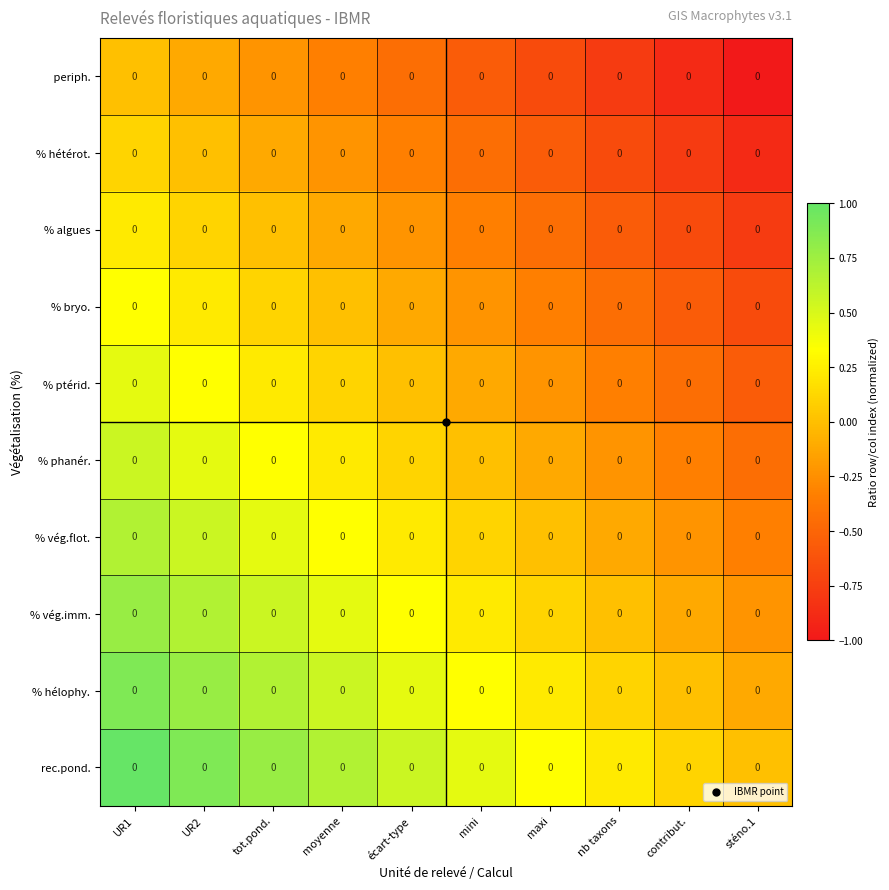

How many values in % phanér. are above zero?

5